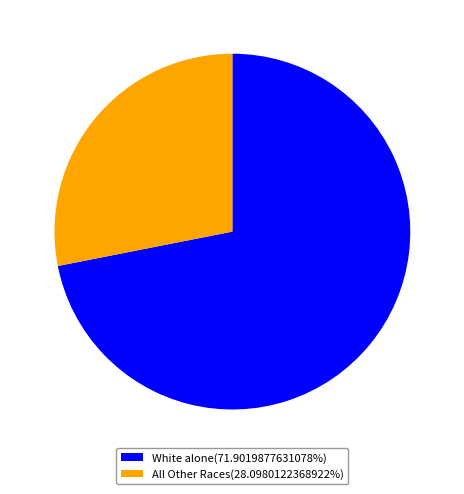

What is the ratio of the value at White alone(71.9019877631078%) to the value at All Other Races(28.0980122368922%)?

2.6